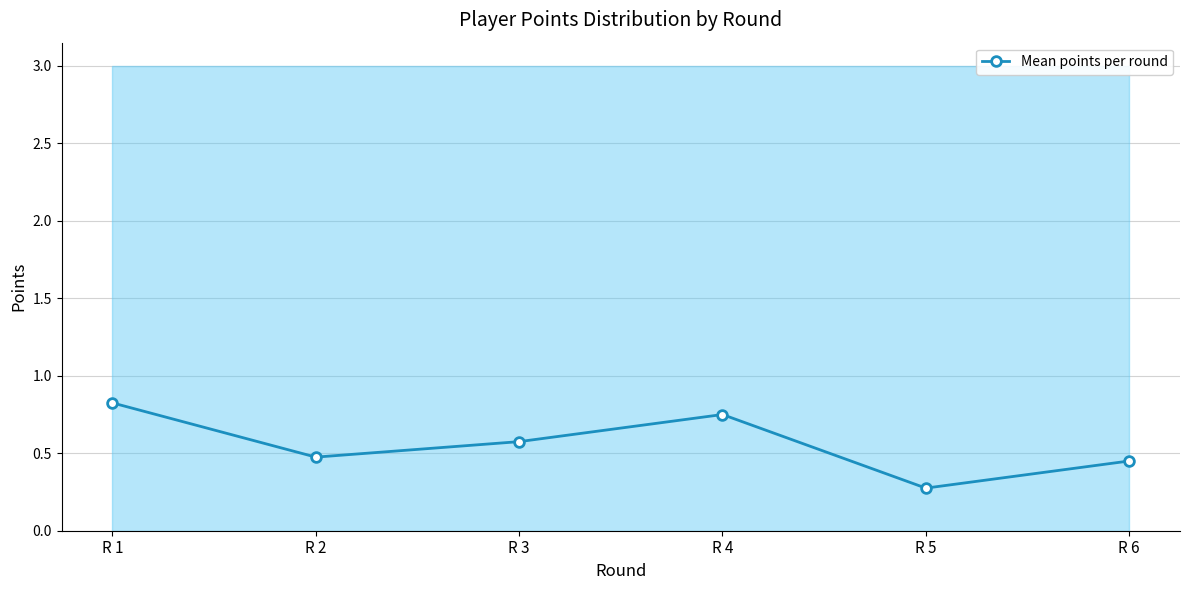

At which category does the chart reach its peak across all series?

R 1